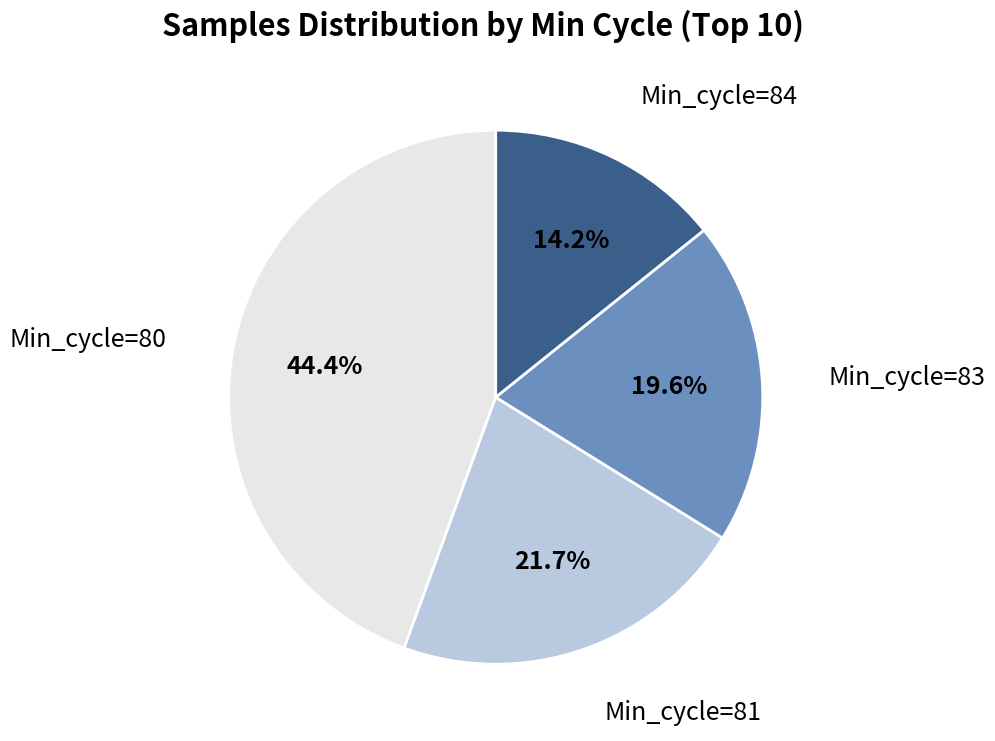

Which slice is the smallest?

Min_cycle=84